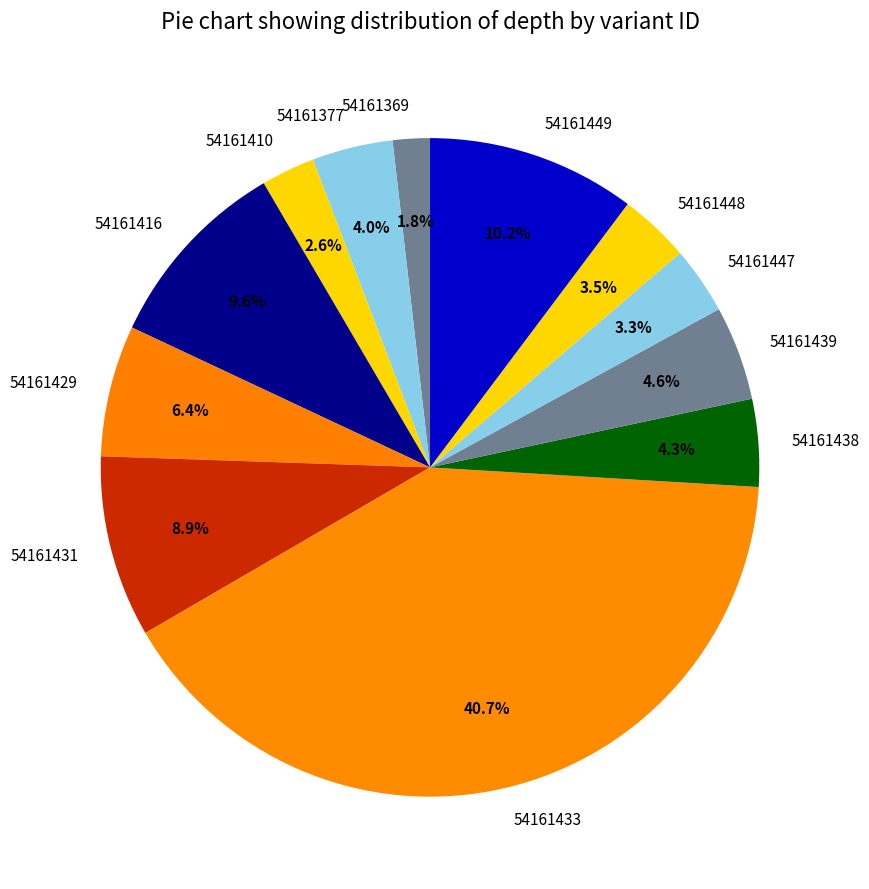

Is there any slice that represents more than half of the pie?

No